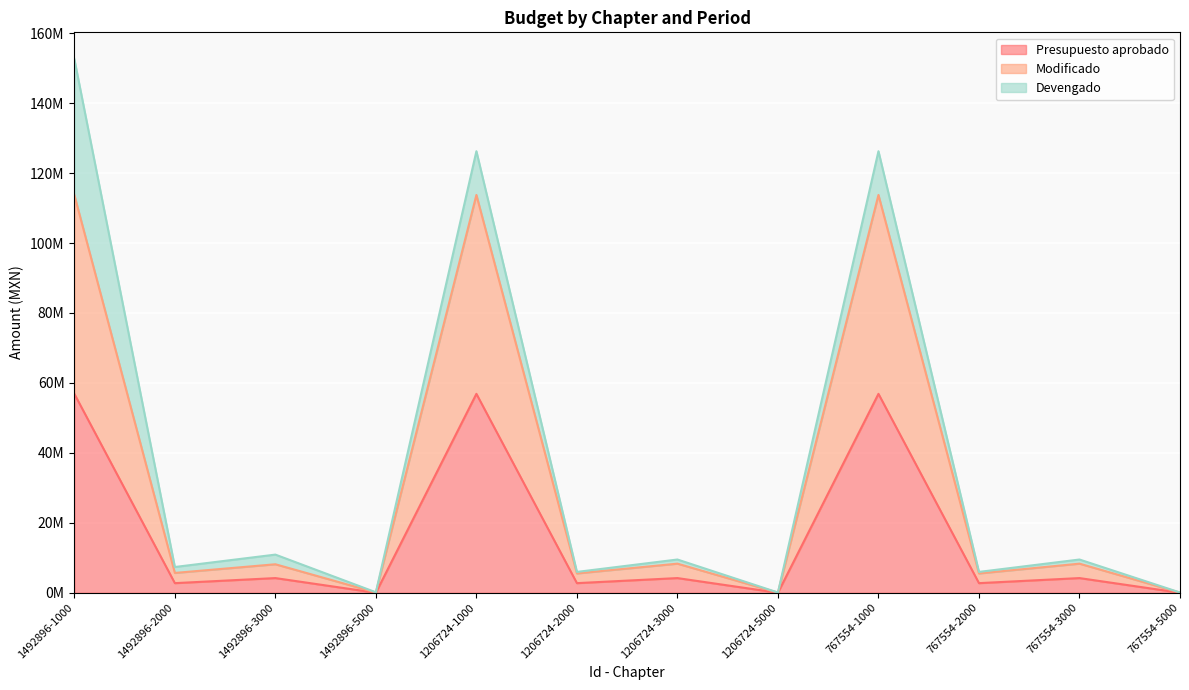

What value does the Modificado series have at 1492896-3000?

8143028.4